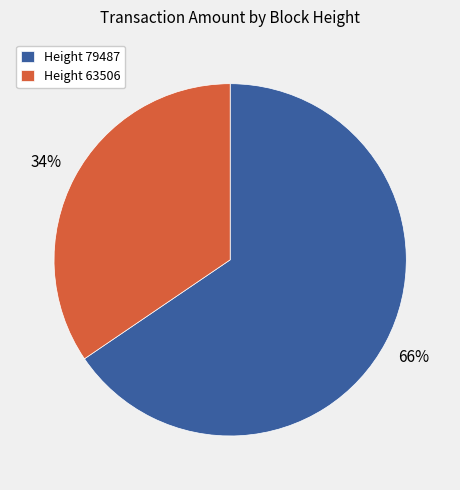

To the nearest percent, what portion does Height 63506 represent?

34%